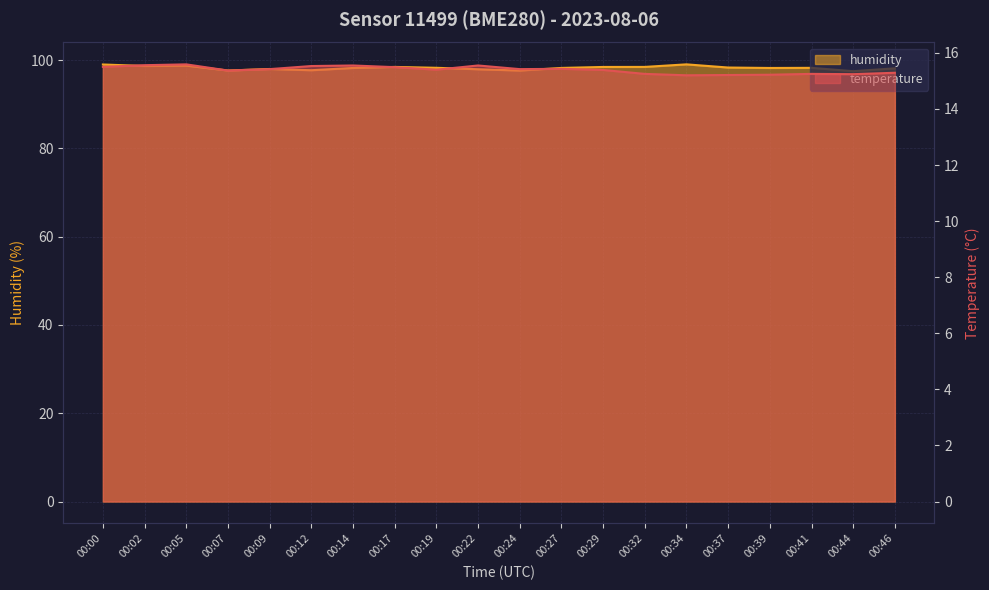

Which category has the lowest value in the temperature series?

00:34